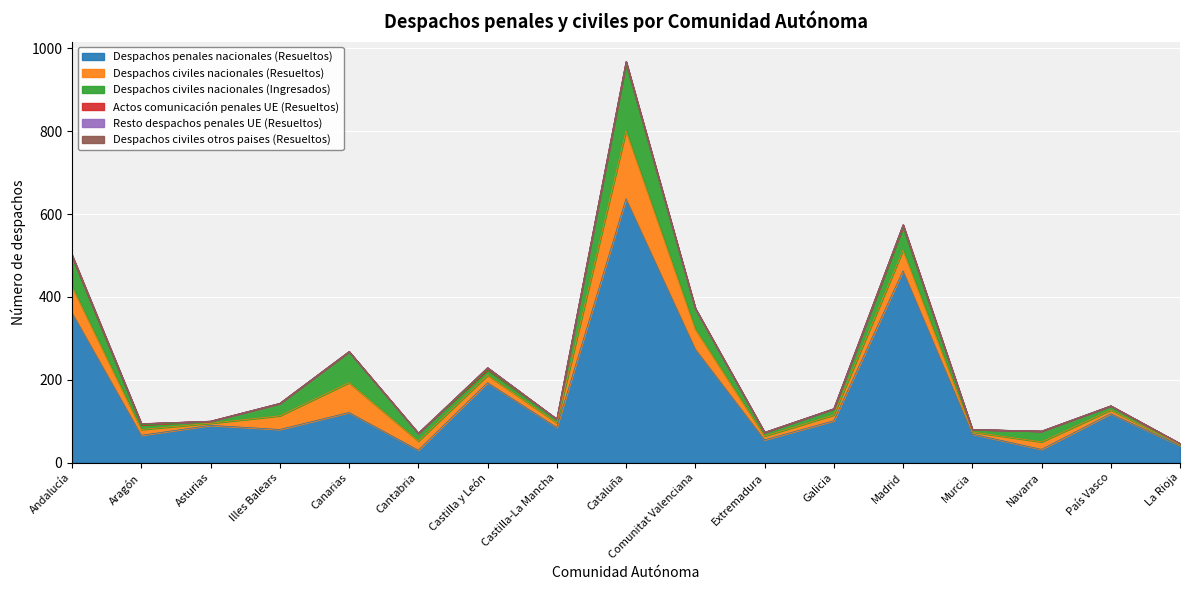

What is the total value across all series at Illes Balears?

143